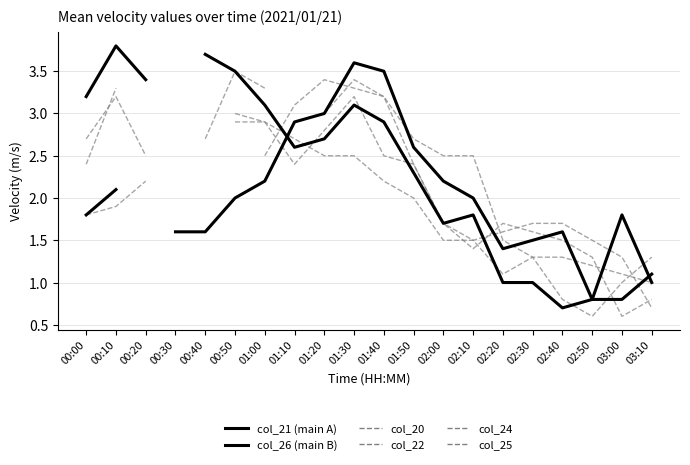

How many times do col_22 and col_20 cross each other?

1